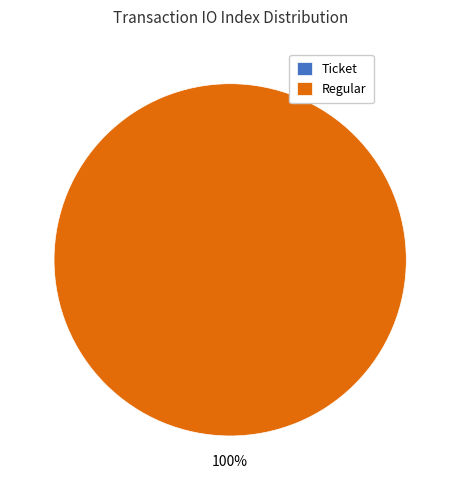

Which has a higher value, Ticket or Regular?

Regular